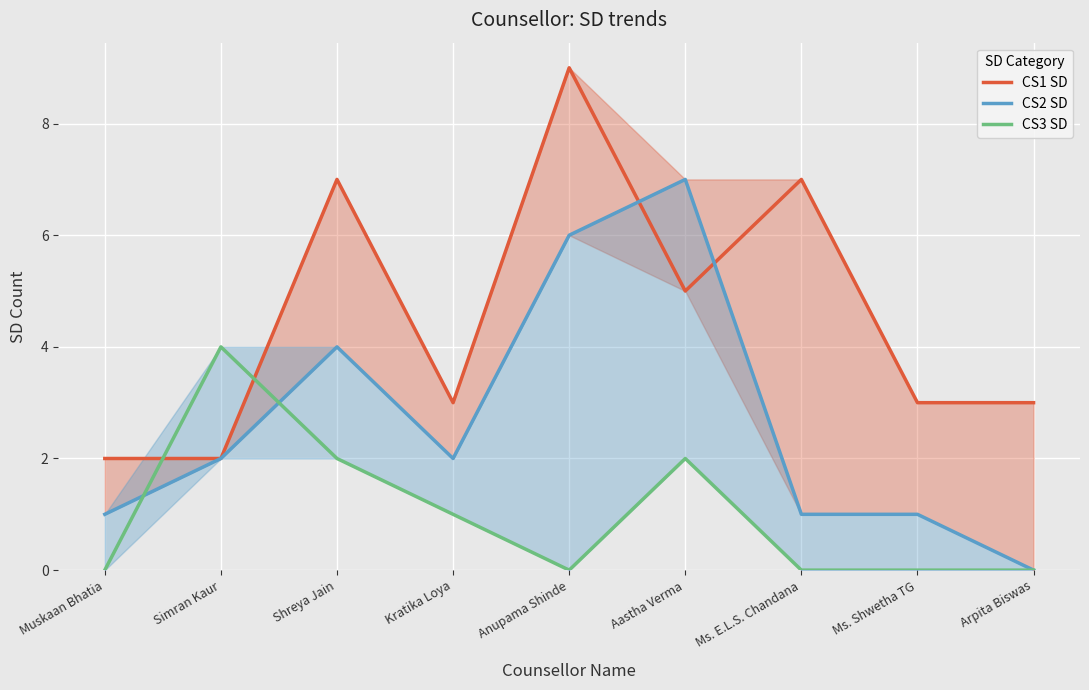

At which category does CS1 SD reach its first local peak?

Shreya Jain